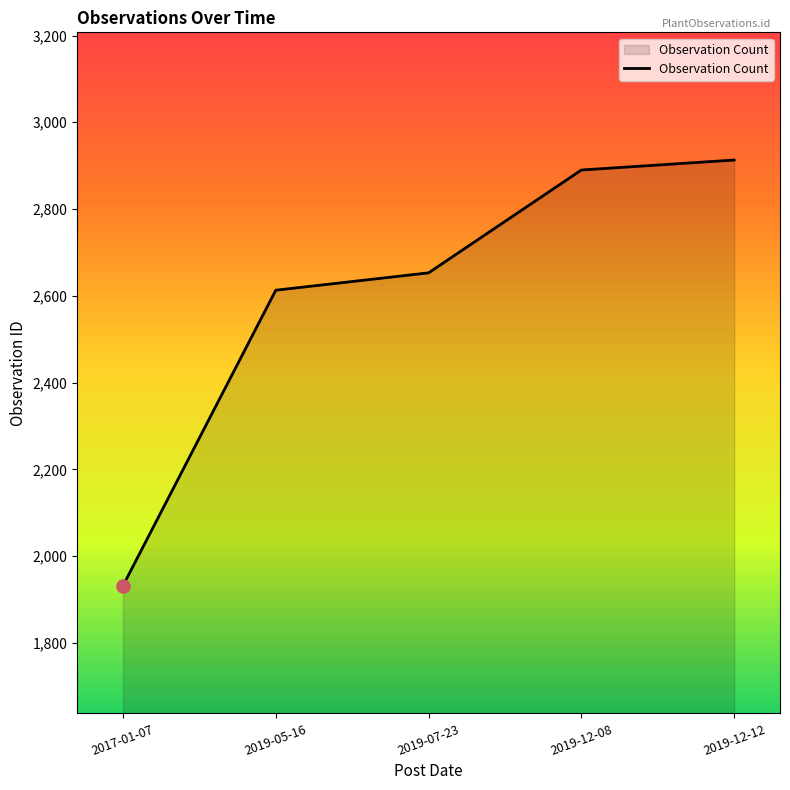

Approximately how many times larger is the value at 2017-01-07 compared to 2019-12-08?

0.7